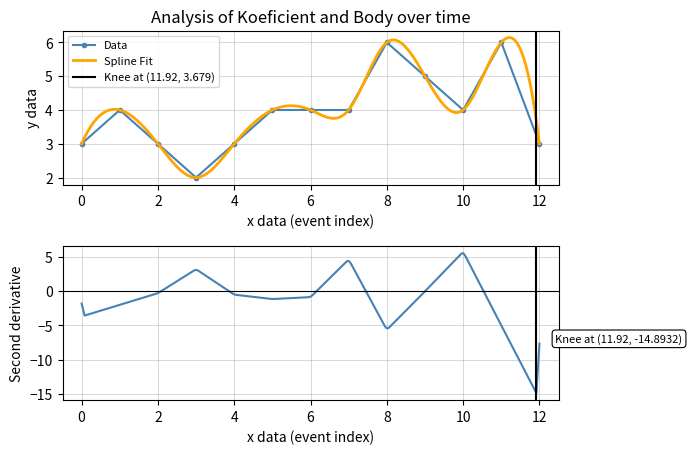

How many points are higher than both their immediate neighbors (excluding endpoints)?

3